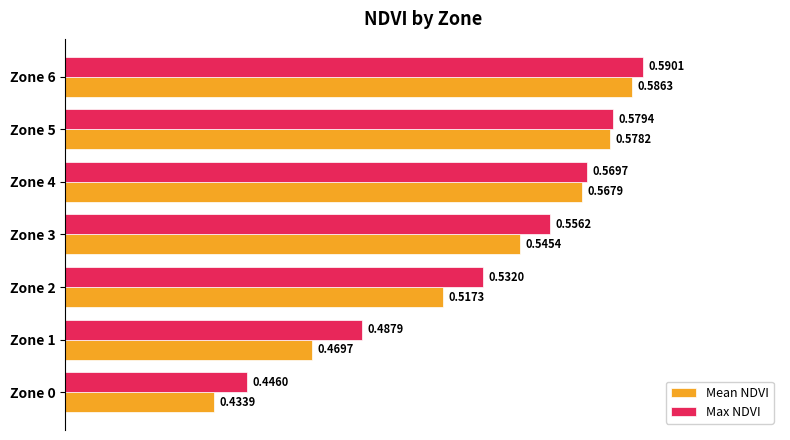

Rank the series by their maximum value, from highest to lowest.

Max NDVI, Mean NDVI